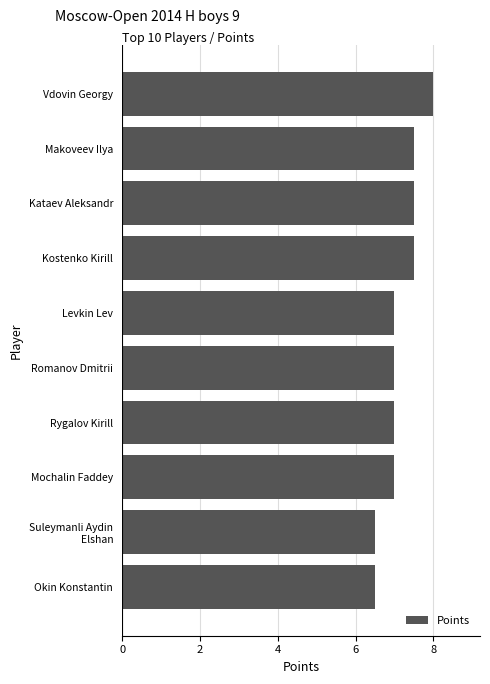

How many distinct data groups are displayed?

1